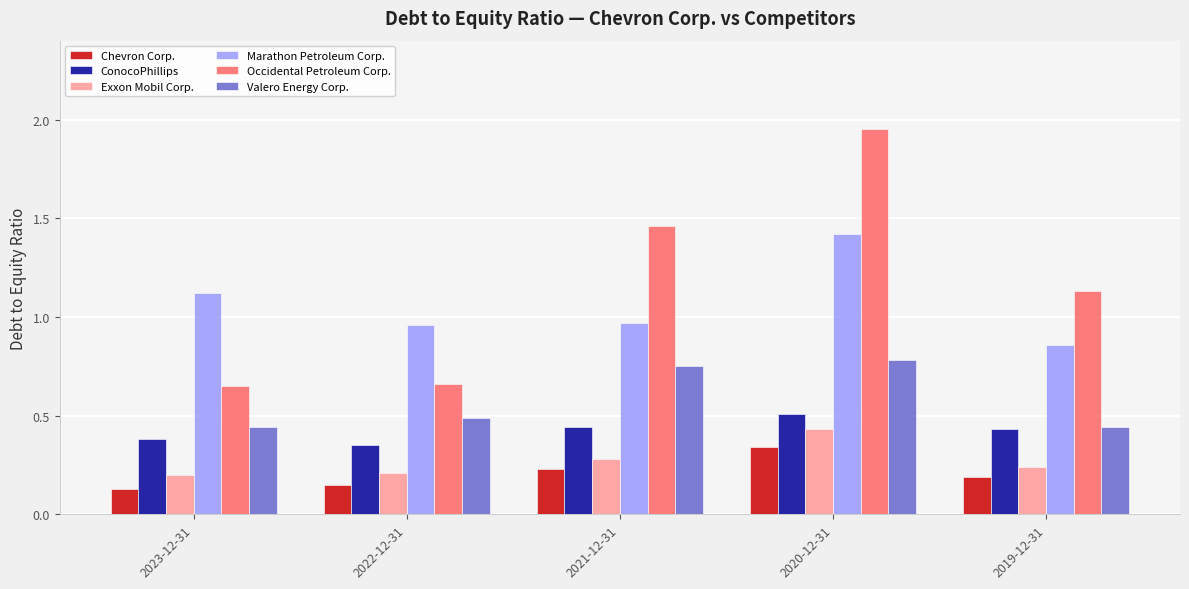

How many values in the Occidental Petroleum Corp. series exceed 1?

3